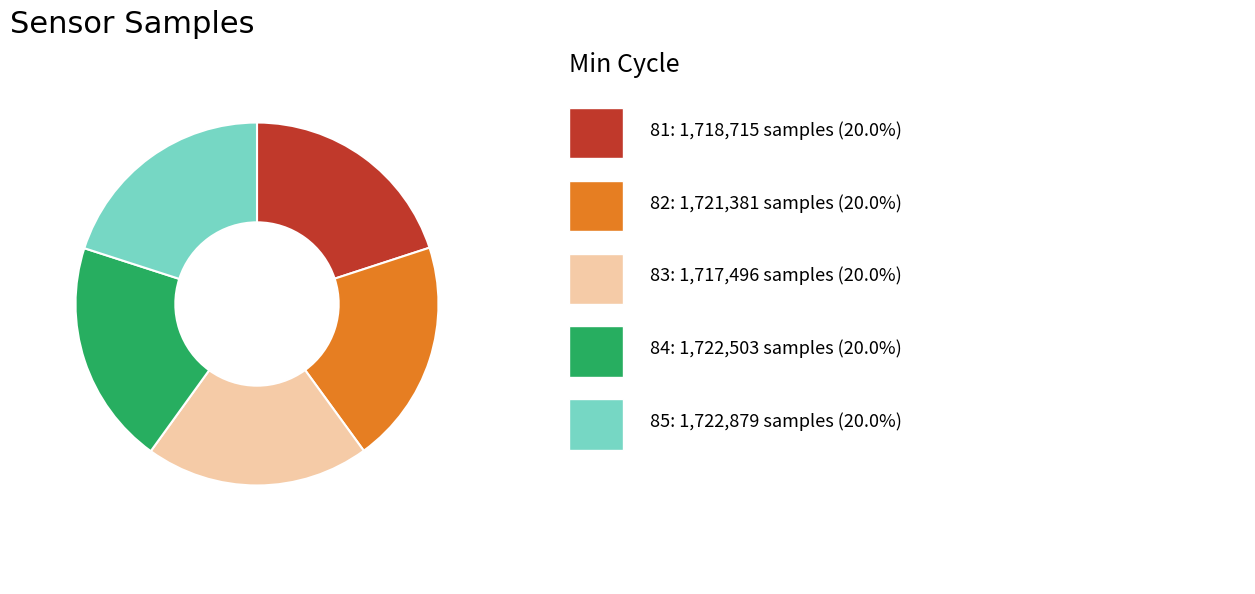

Is there any slice that represents more than half of the pie?

No